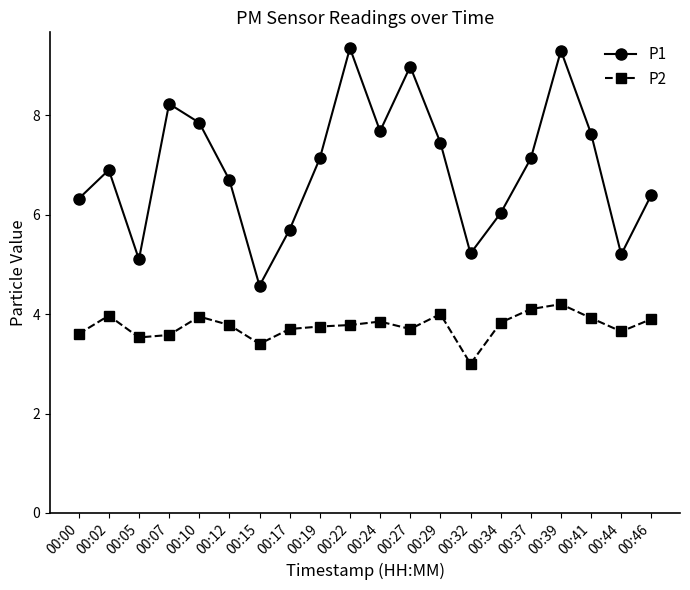

Which label corresponds to the smallest value in the chart?

00:32